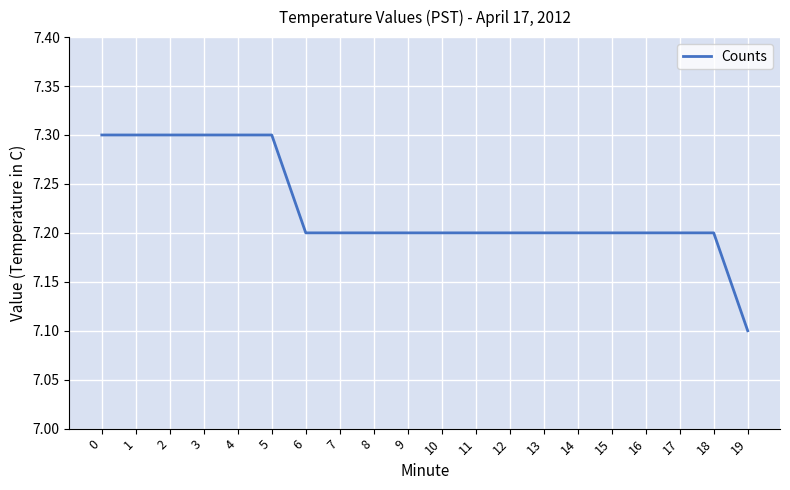

Reading left to right, extract all data points from this chart.

0=7.3	1=7.3	2=7.3	3=7.3	4=7.3	5=7.3	6=7.2	7=7.2	8=7.2	9=7.2	10=7.2	11=7.2	12=7.2	13=7.2	14=7.2	15=7.2	16=7.2	17=7.2	18=7.2	19=7.1